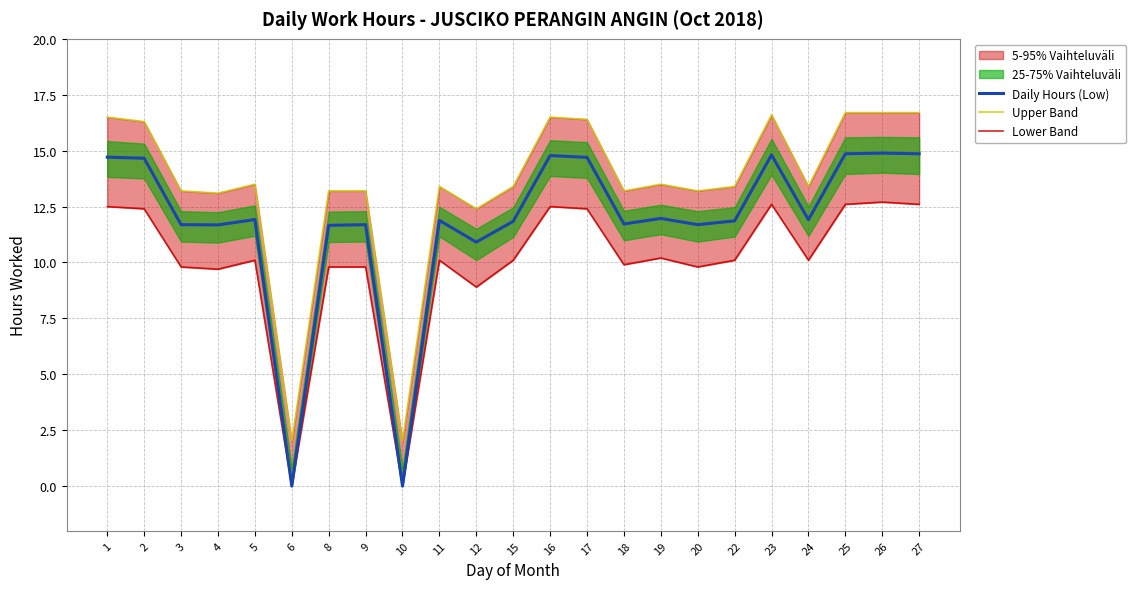

List the labels in order of Lower Band value, largest first.

26, 23, 25, 27, 1, 16, 2, 17, 19, 5, 11, 15, 22, 24, 18, 3, 8, 9, 20, 4, 12, 6, 10